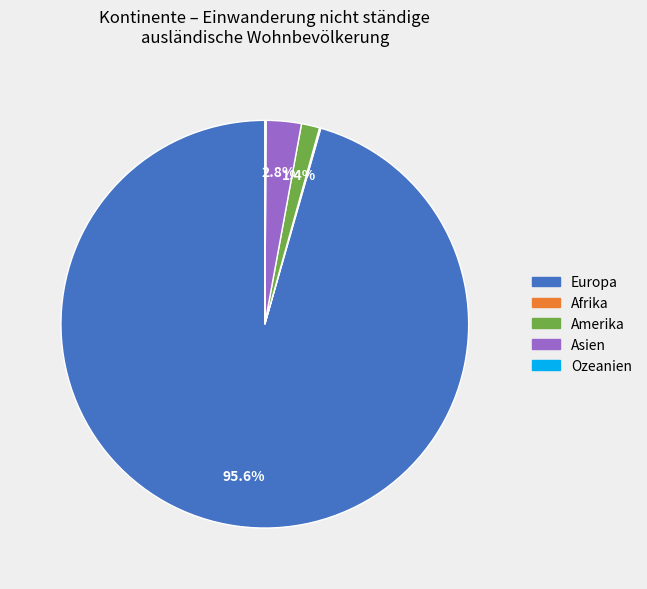

Which slice represents more than half of the pie?

Europa